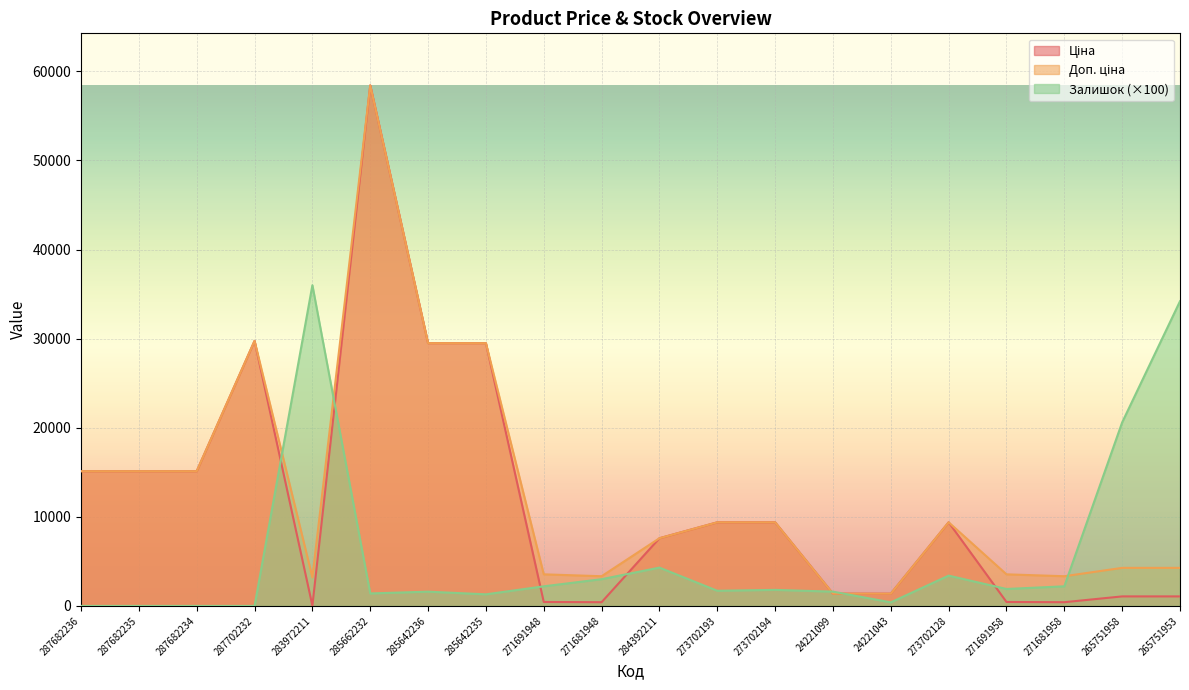

What is the value of the Залишок point at the 7th from the left?

1600.0